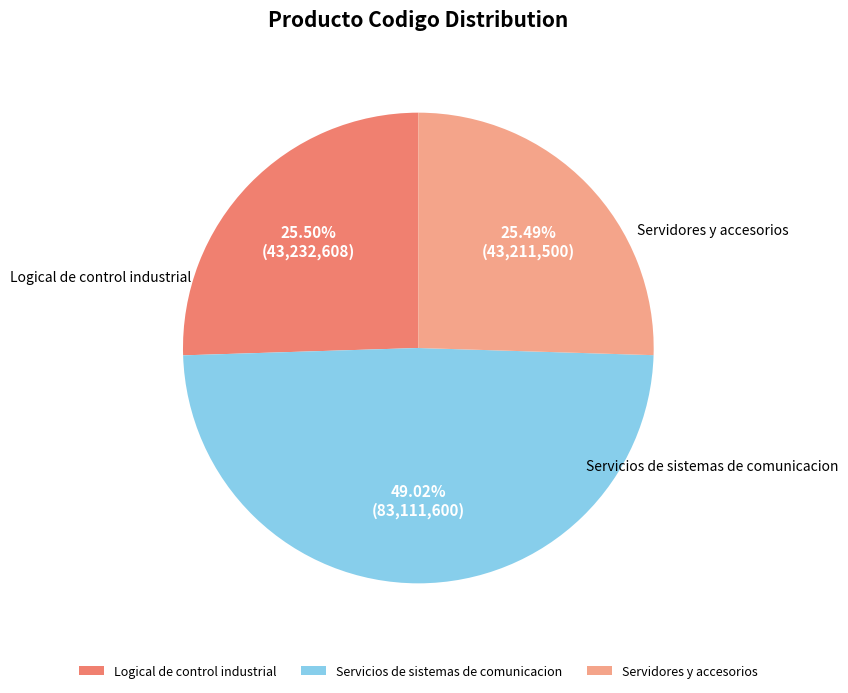

Does Servidores y accesorios represent more than half of the total?

No